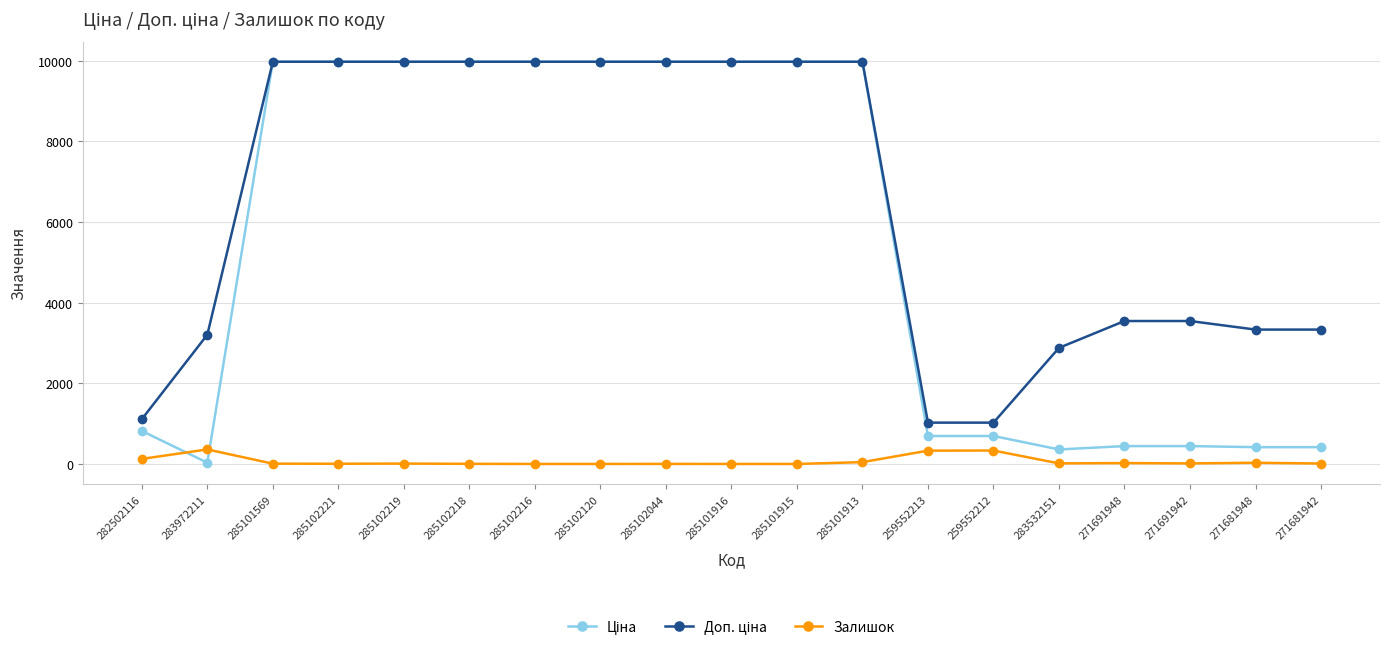

True or false: Залишок has a value of 0.0 at 285101915.

True